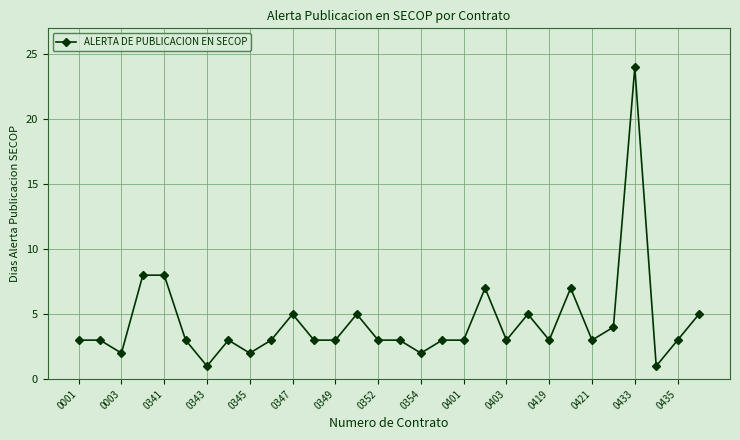

What is the smallest value displayed?

1